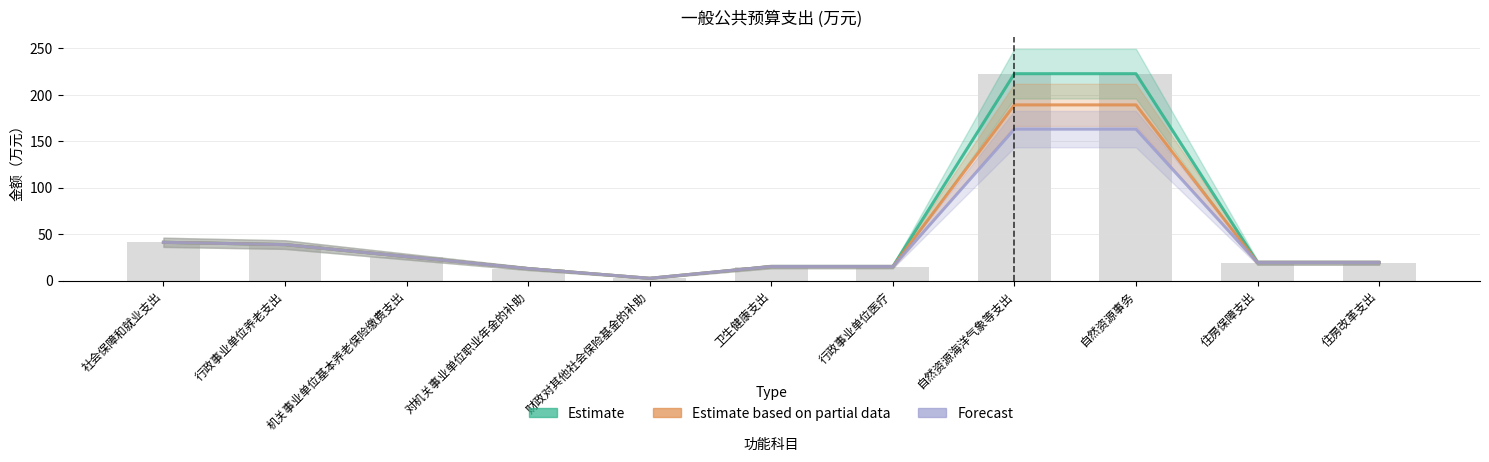

At 住房改革支出, list the series in order from smallest to largest.

合计 (Estimate), 基本支出 (Estimate based on partial data), 小计 (Forecast)